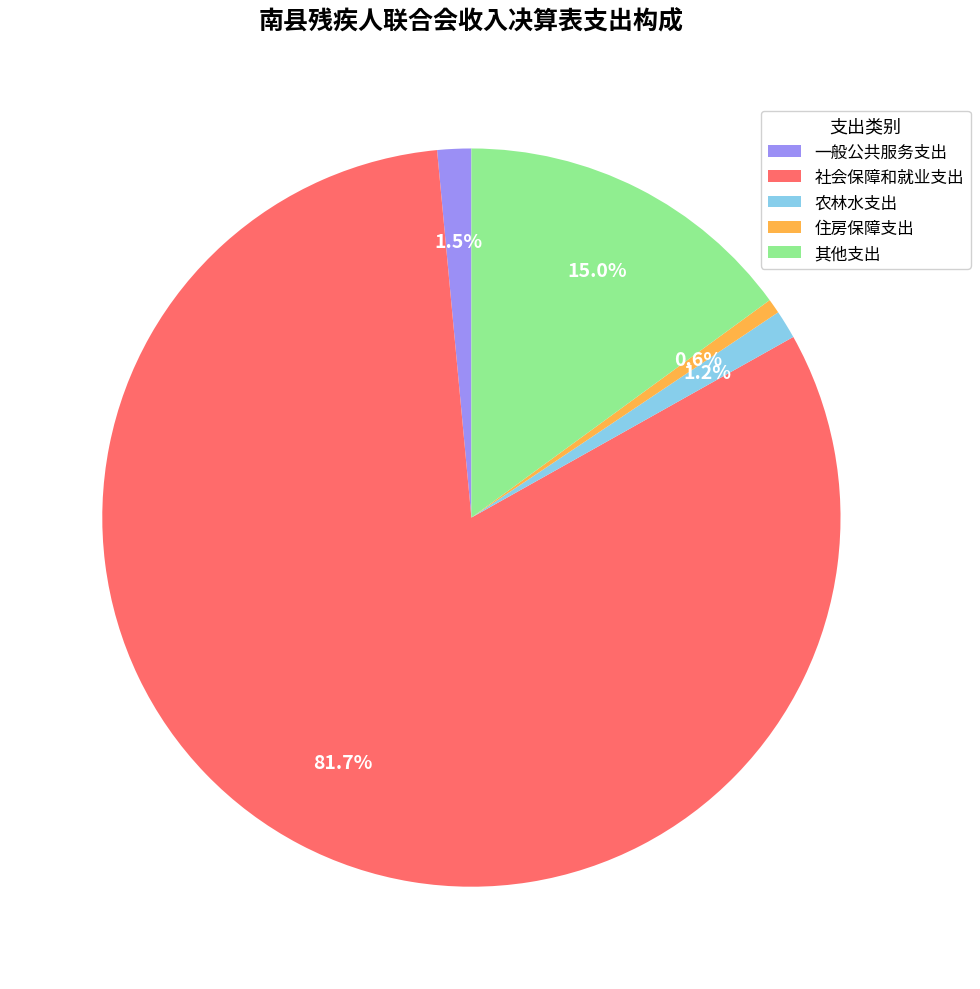

Between 社会保障和就业支出 and 住房保障支出, which is larger?

社会保障和就业支出